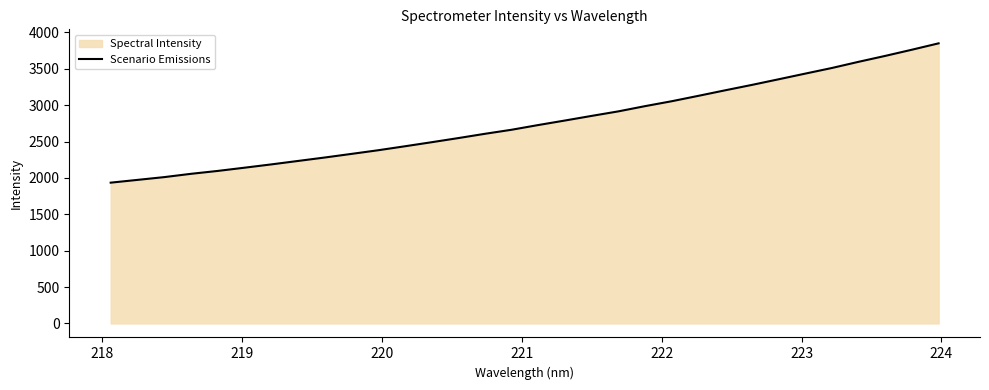

What is the smallest value displayed?

1935.4